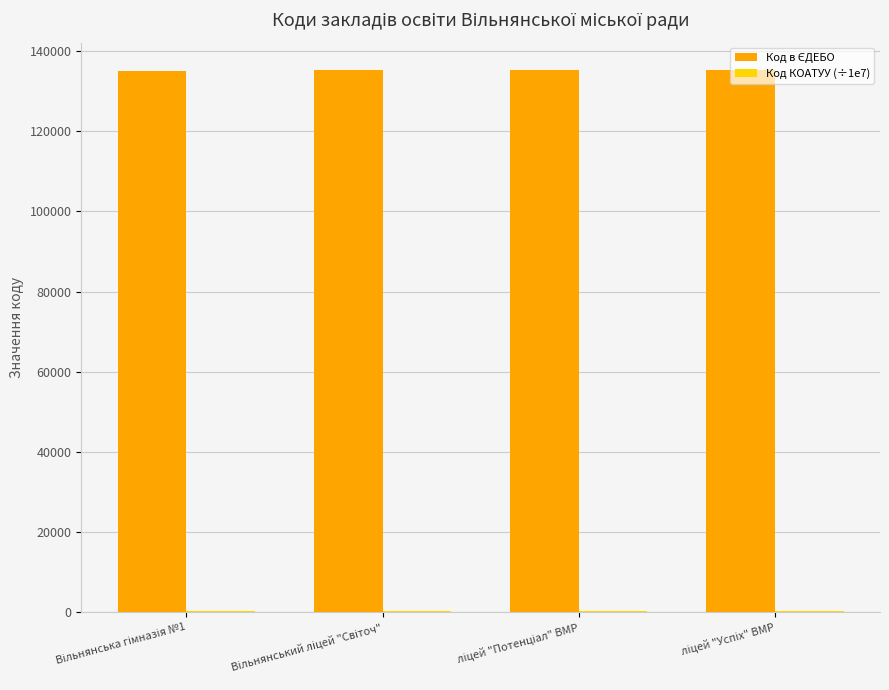

Count the number of categories in the chart.

4